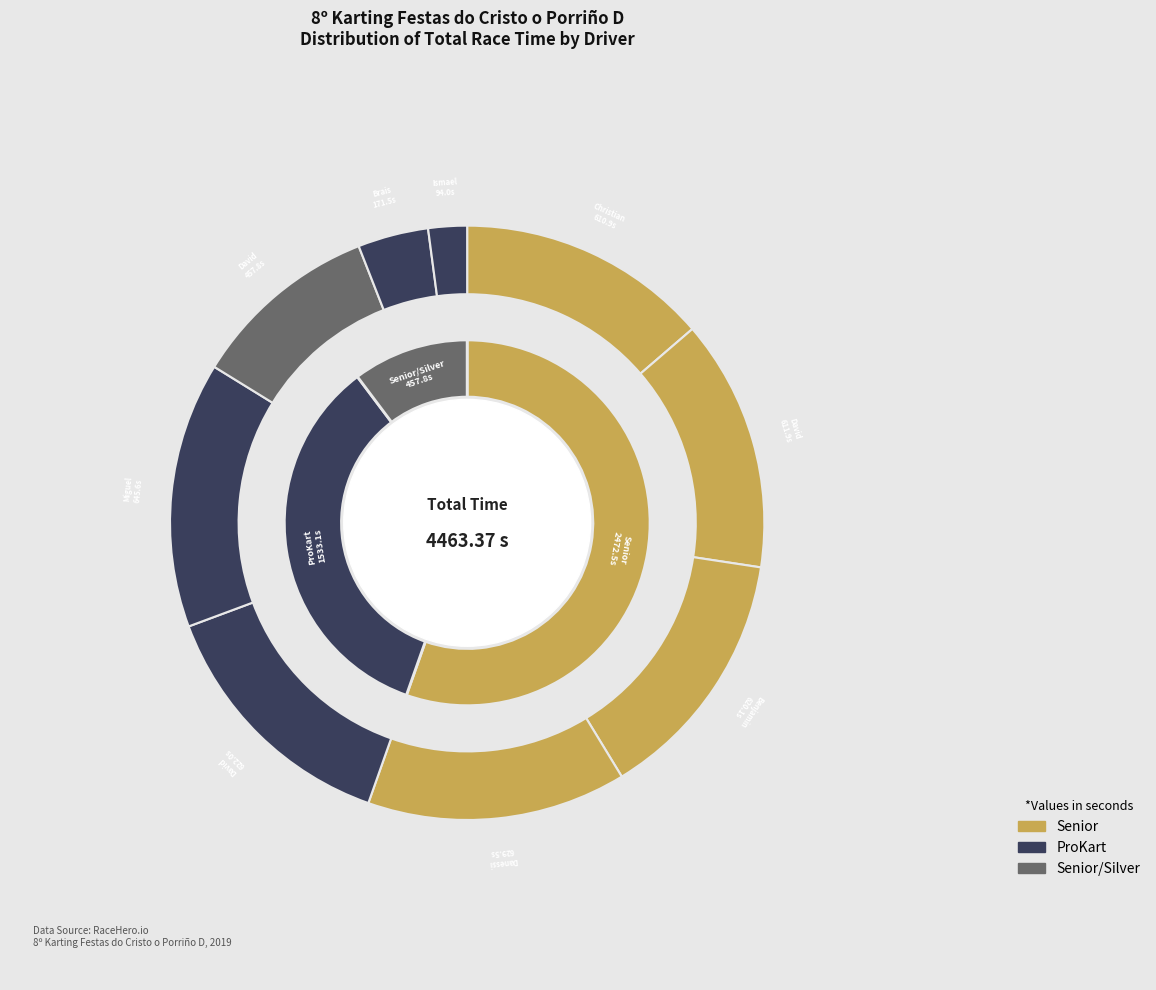

Is it true that David OUTERIÑO IGLESIAS is 8% of the pie?

False